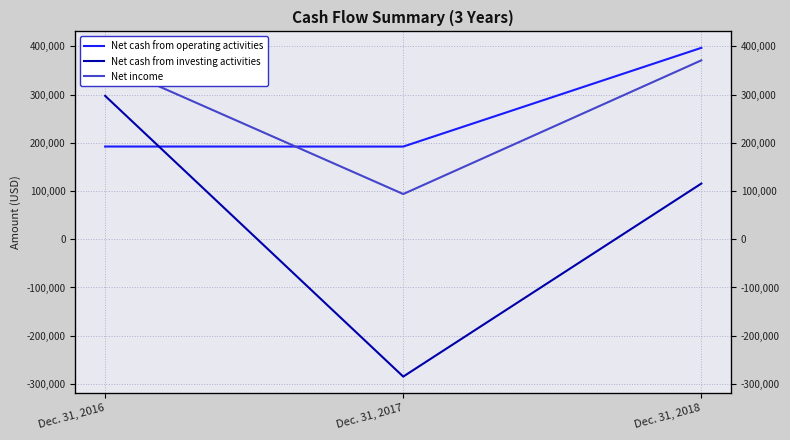

What is the value of the Net cash from investing activities point at the 3rd from the left?

115494